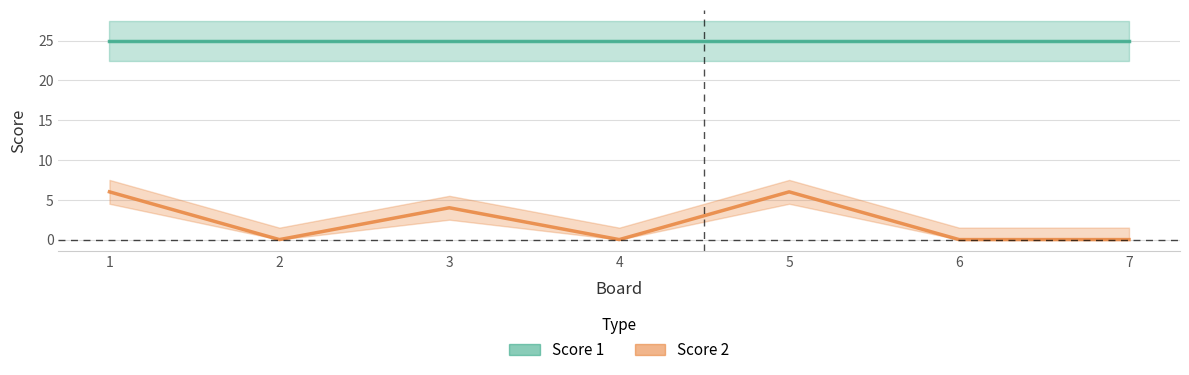

Rank the categories by value from highest to lowest.

1, 5, 3, 2, 4, 6, 7